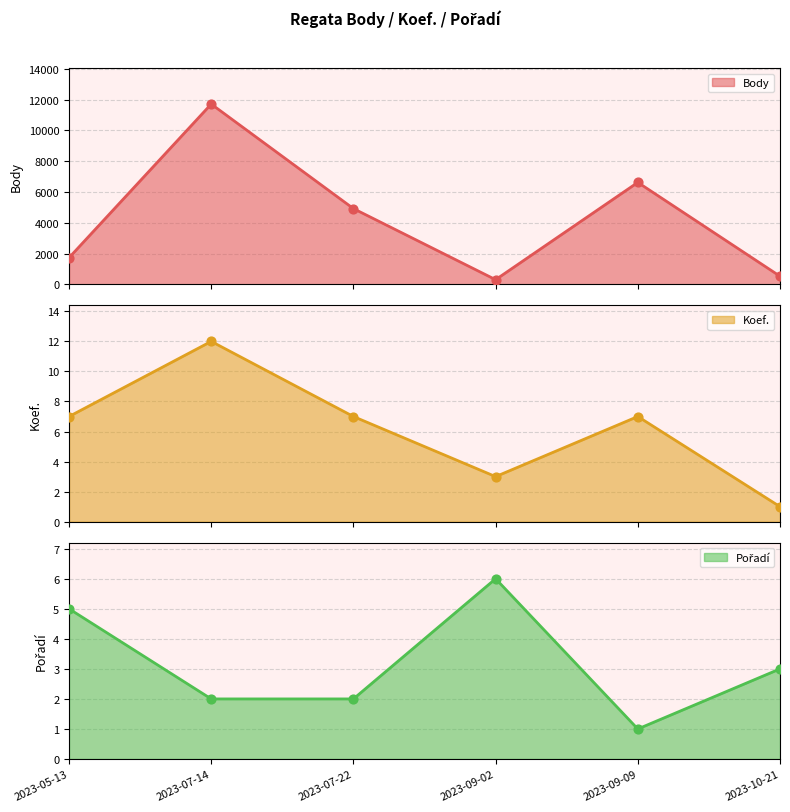

What are all the series names shown in the legend?

Body, Koef., Pořadí